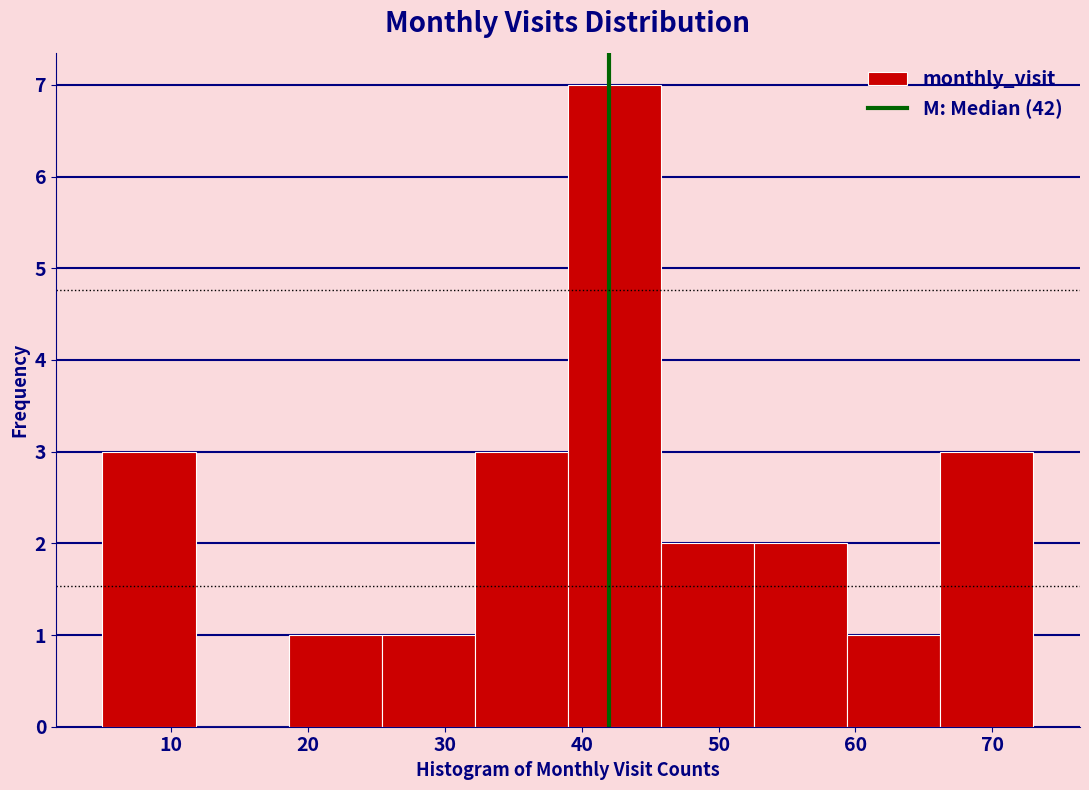

How tall is the bar that spans 39.0 to 45.8 on the x-axis? Neither the bar edges nor the heights are printed on the chart, so give them approximately, as read against the axes.

7